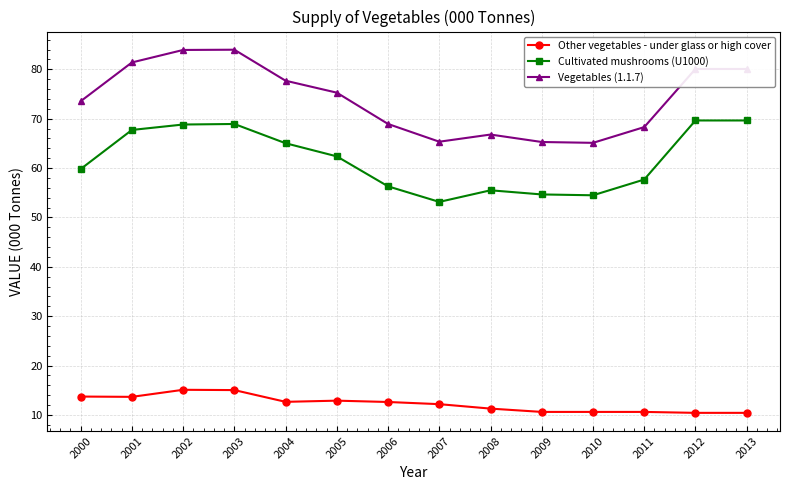

Is the value of Vegetables (1.1.7) at 2012 greater than the value of Other vegetables - under glass or high cover at 2011?

Yes